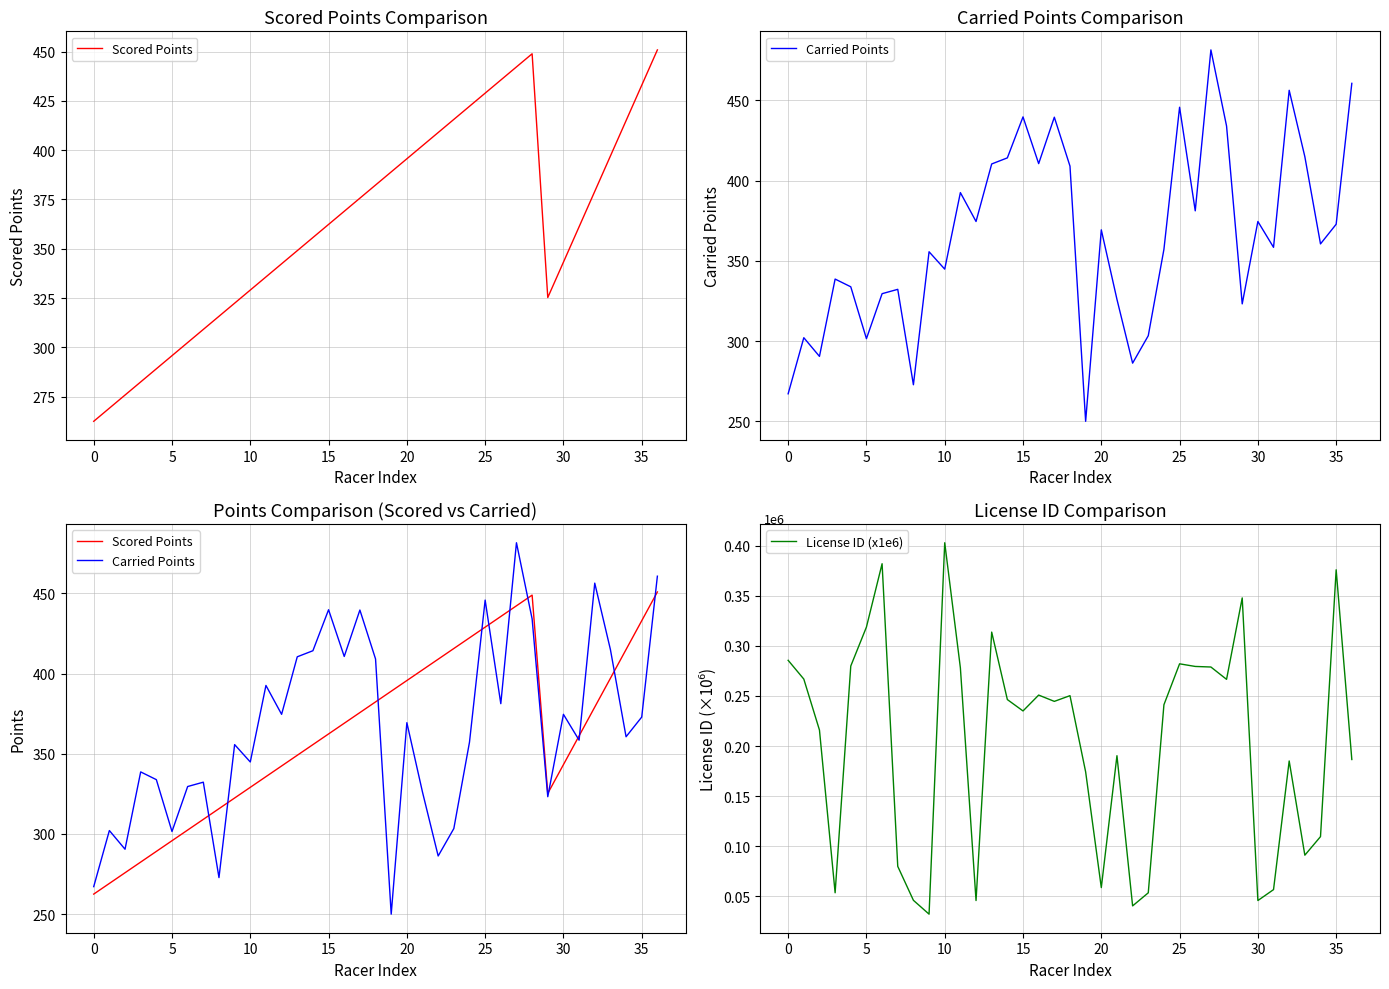

What is the lowest value of the Scored Points series?

262.5